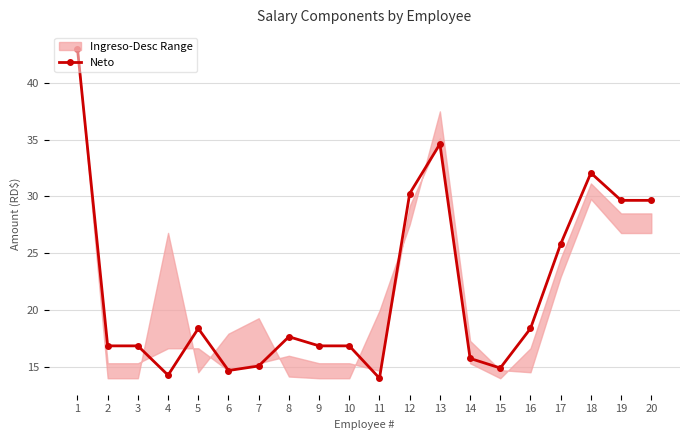

Reading right to left, transcribe all the data shown in this chart.

20=29.6	19=29.6	18=32.1	17=25.8	16=18.4	15=14.9	14=15.7	13=34.6	12=30.3	11=14.0	10=16.8	9=16.8	8=17.7	7=15.1	6=14.7	5=18.4	4=14.3	3=16.8	2=16.8	1=43.0